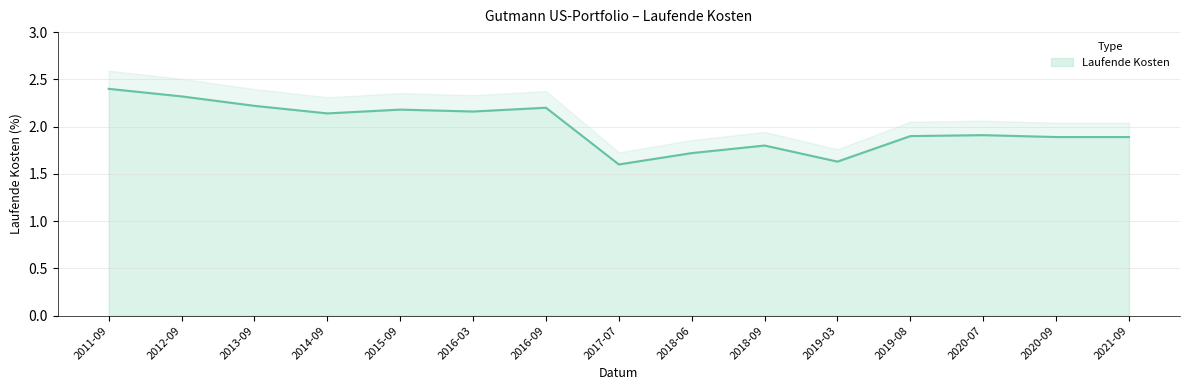

List the labels in order of value, largest first.

2011-09-30, 2012-09-30, 2013-09-30, 2016-09-30, 2015-09-30, 2016-03-31, 2014-09-30, 2020-07-31, 2019-08-01, 2020-09-30, 2021-09-30, 2018-09-28, 2018-06-29, 2019-03-29, 2017-07-17